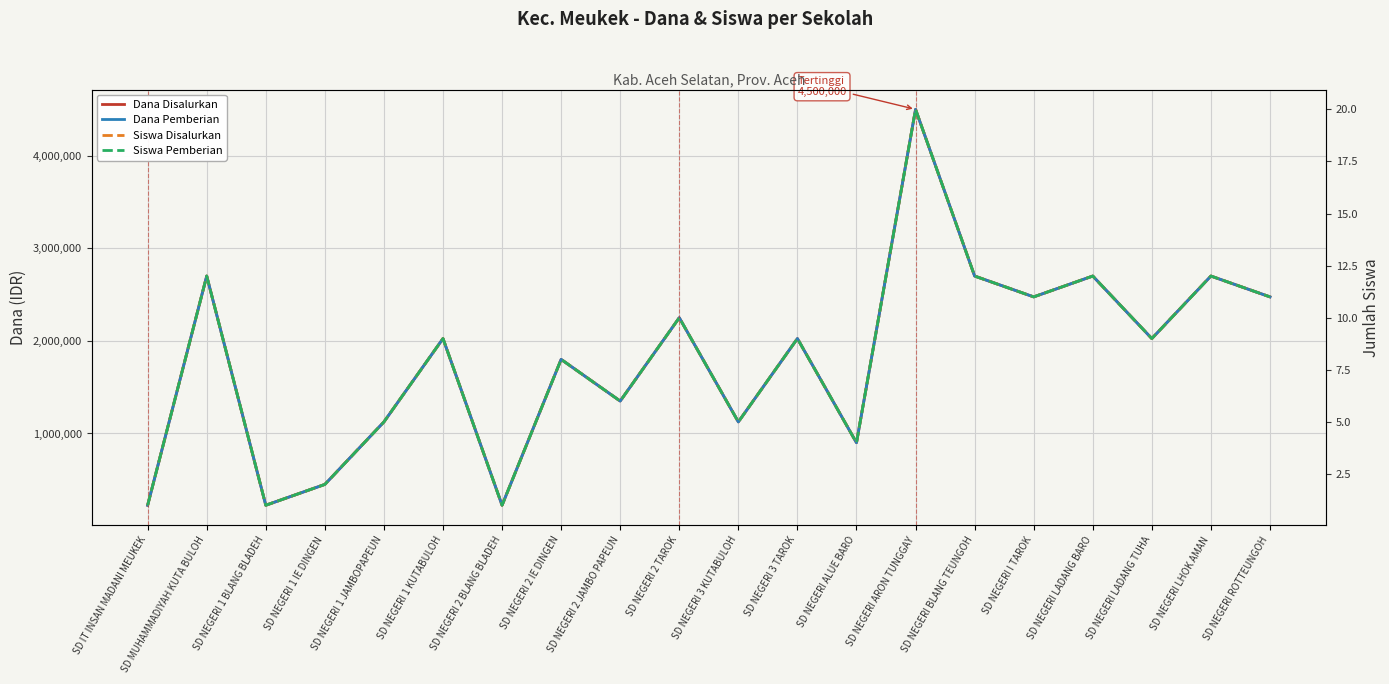

True or false: Dana Pemberian and Siswa Pemberian intersect in this chart.

False